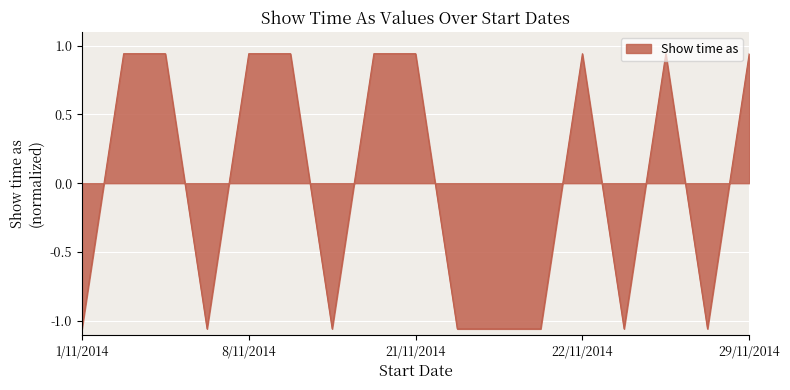

What is the difference between the maximum and minimum values?

2.0